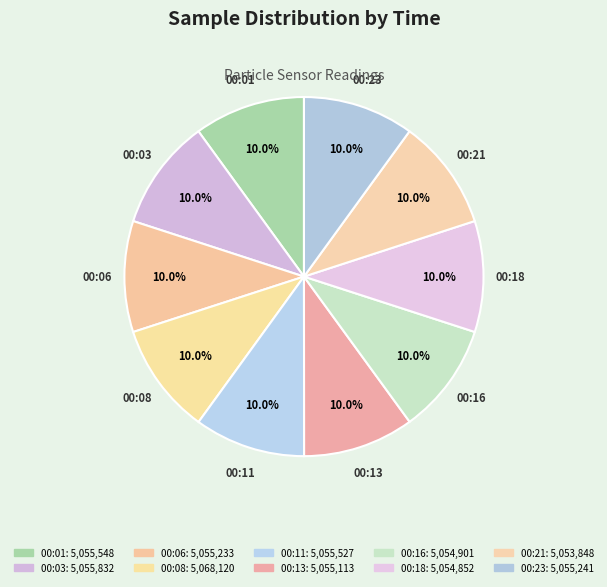

Is there any slice that represents more than half of the pie?

No